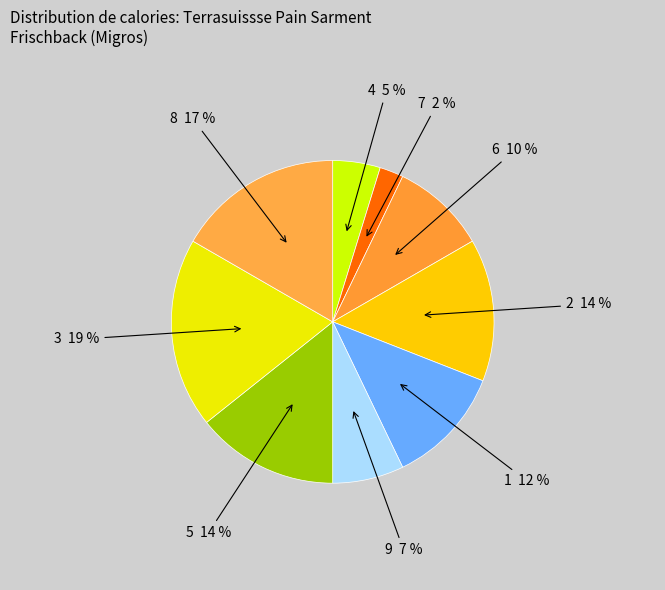

Between 9 and 3, which is larger?

3